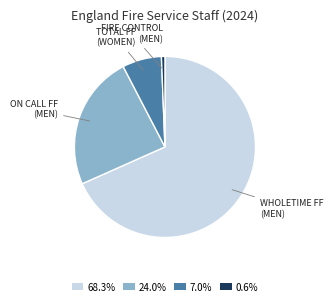

Rank the categories by value from highest to lowest.

WHOLETIME FF (MEN), ON CALL FF (MEN), TOTAL FF (WOMEN), FIRE CONTROL (MEN)